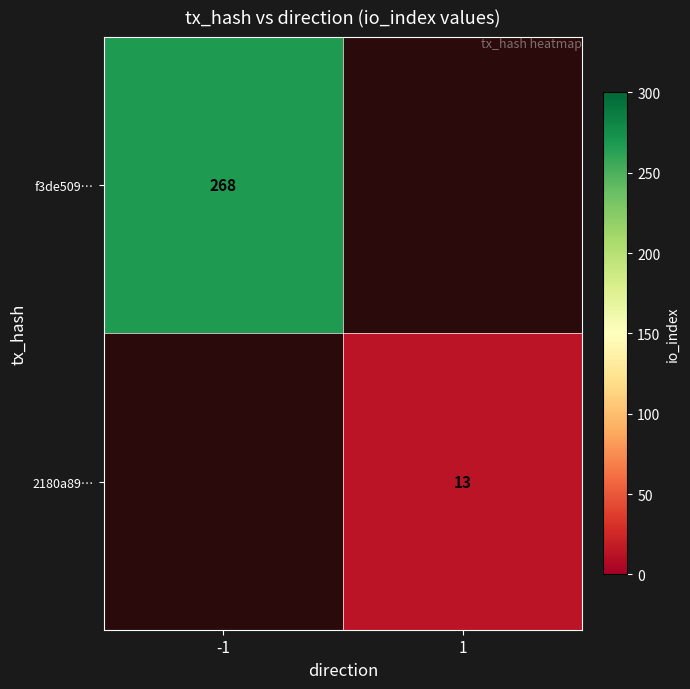

Is the value of f3de509… at -1 greater than the value of 2180a89… at 1?

Yes